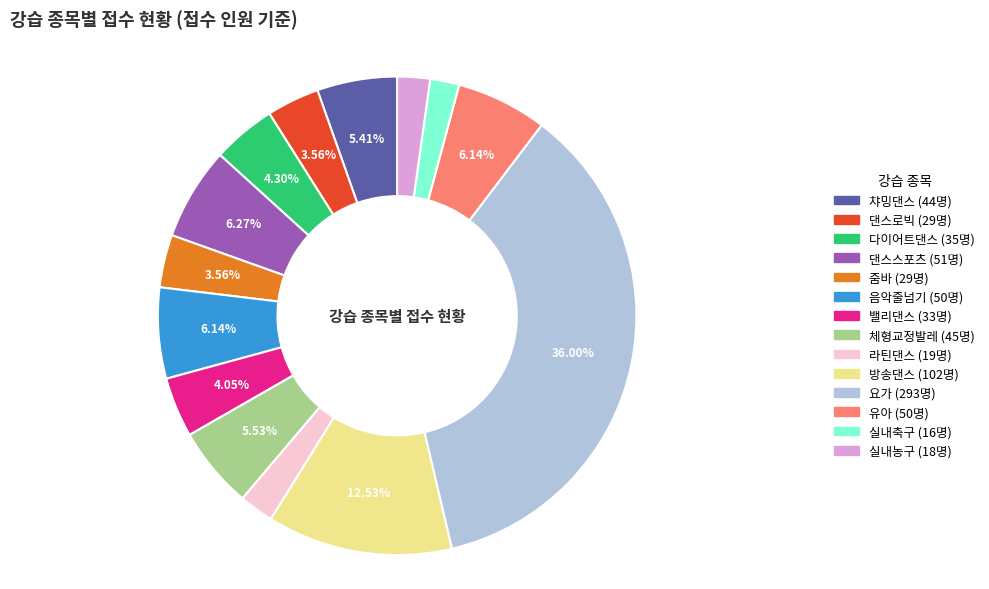

What percentage do 체형교정발레 and 챠밍댄스 together represent?

10.9%